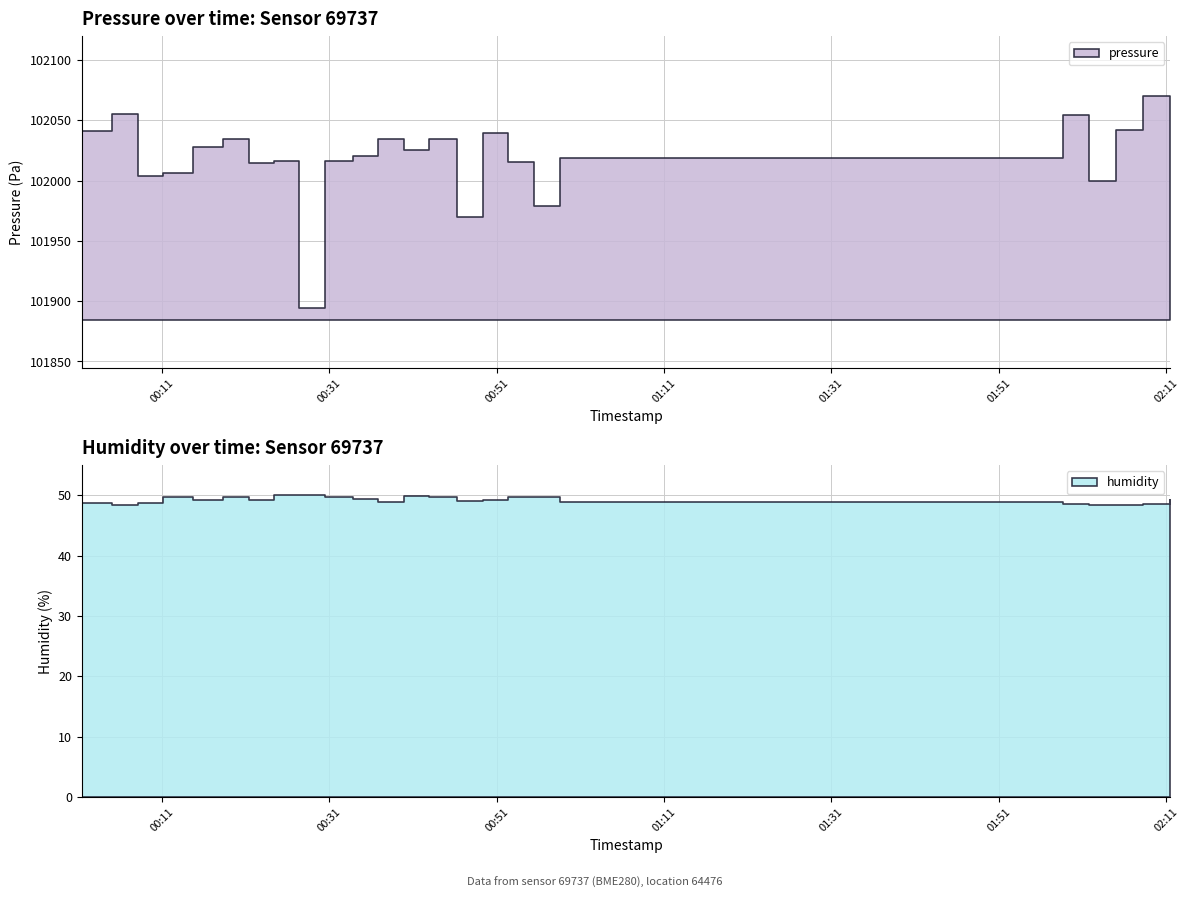

What is the smallest value displayed?

48.3